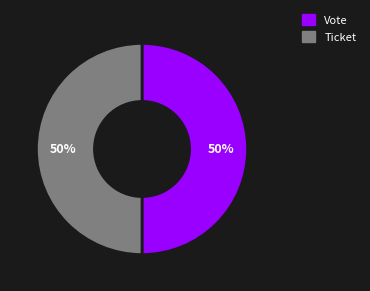

Do Vote and Ticket together represent more than half of the pie?

Yes